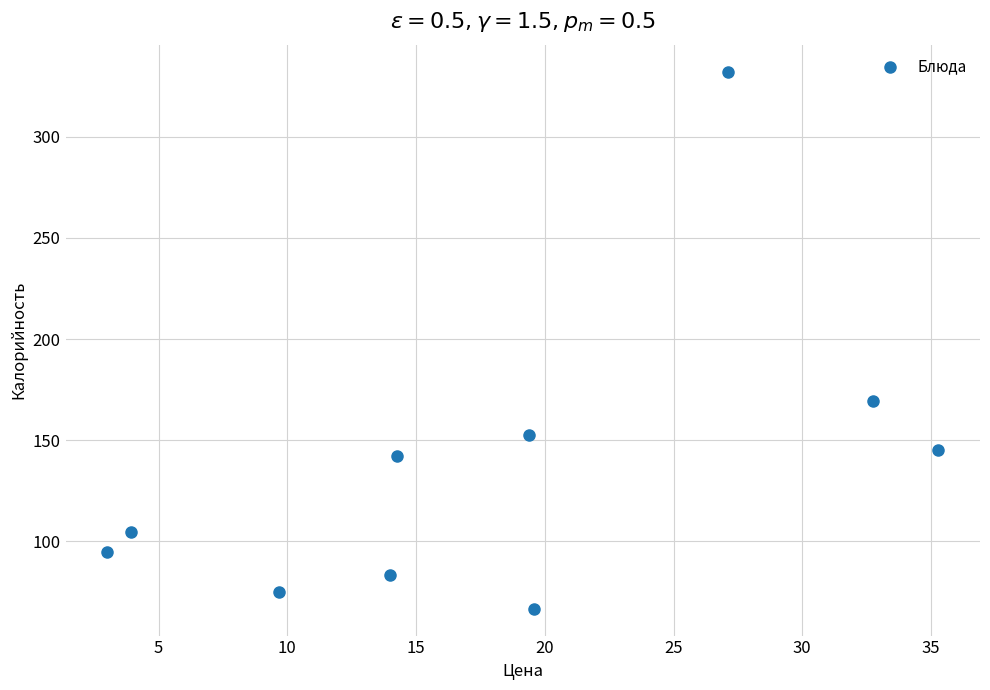

What is the average Y value?

136.6